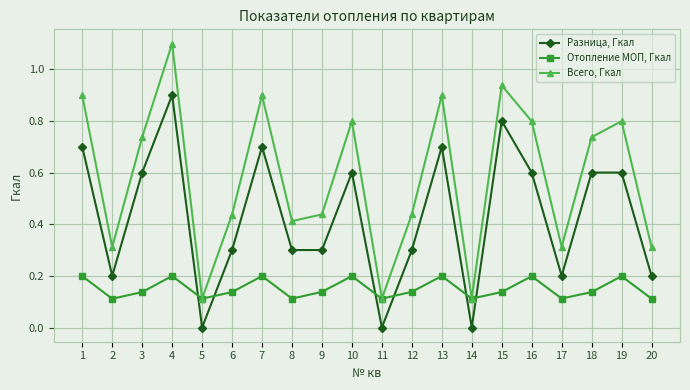

Count the number of data series in this chart.

3